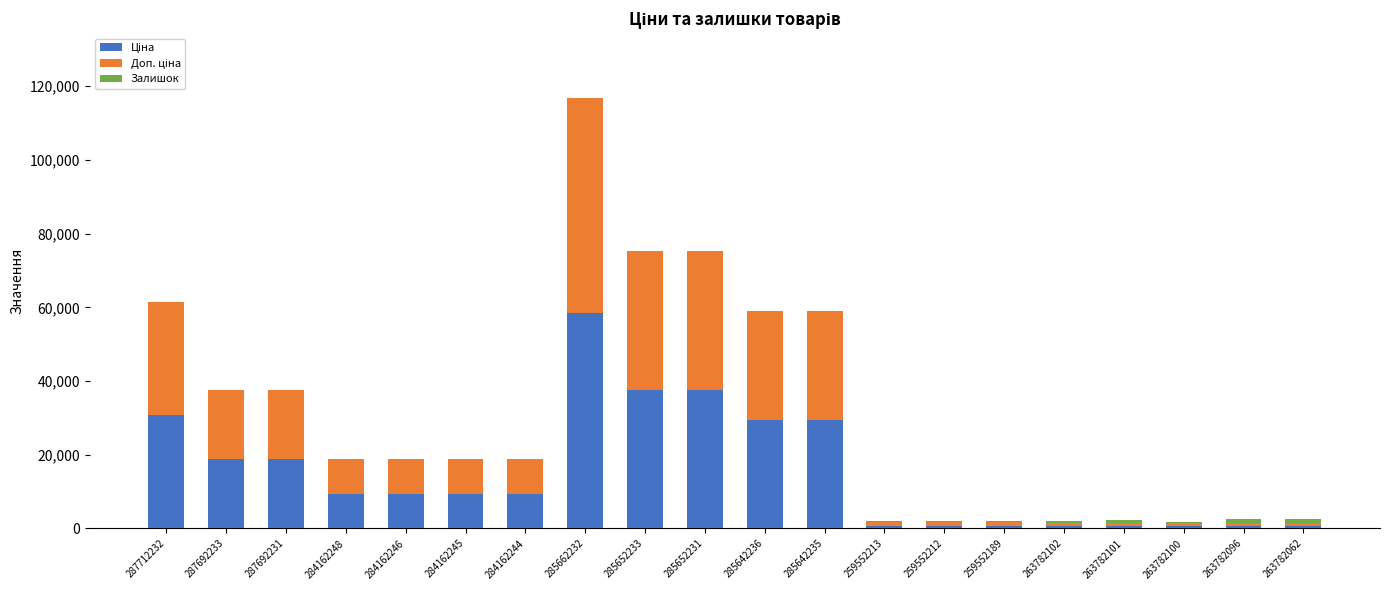

What is the total value across all series at 287692231?

37593.6